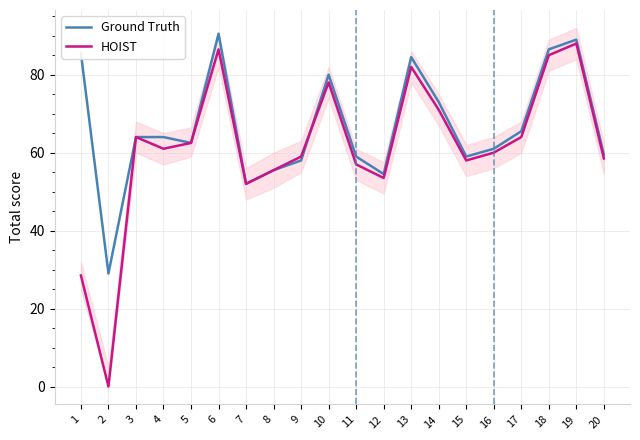

What is the sum of the Ground Truth values at 11 and 19?

148.0